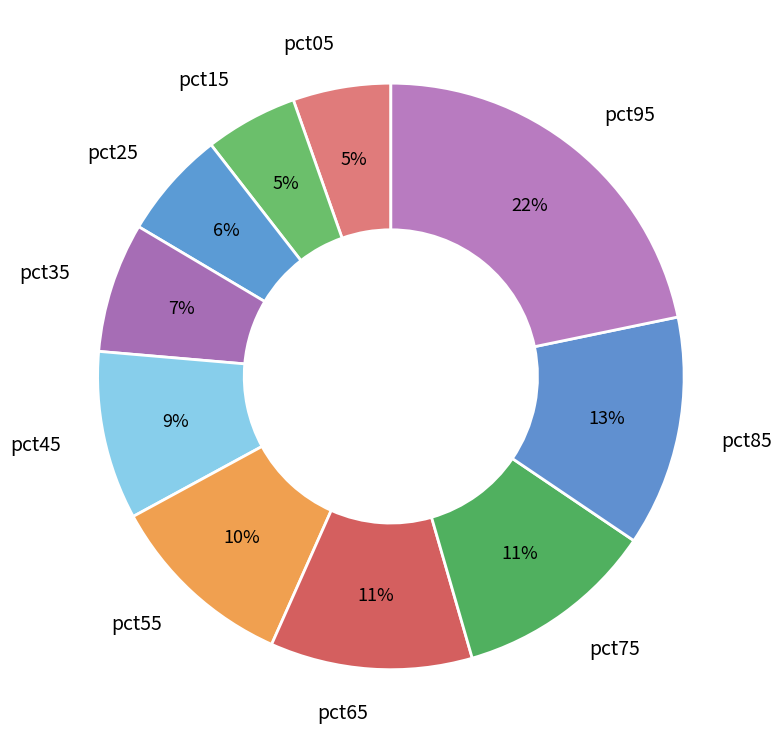

What percentage is the pct75 slice, to the nearest percent?

11%